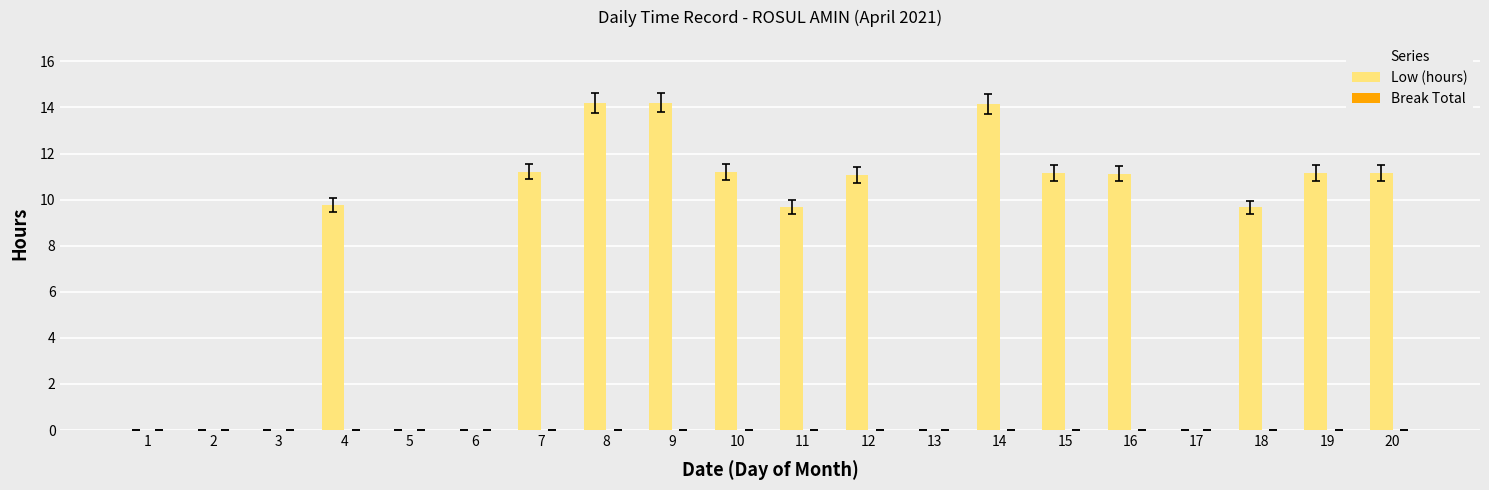

True or false: the data shows -8.1 at 5.

False